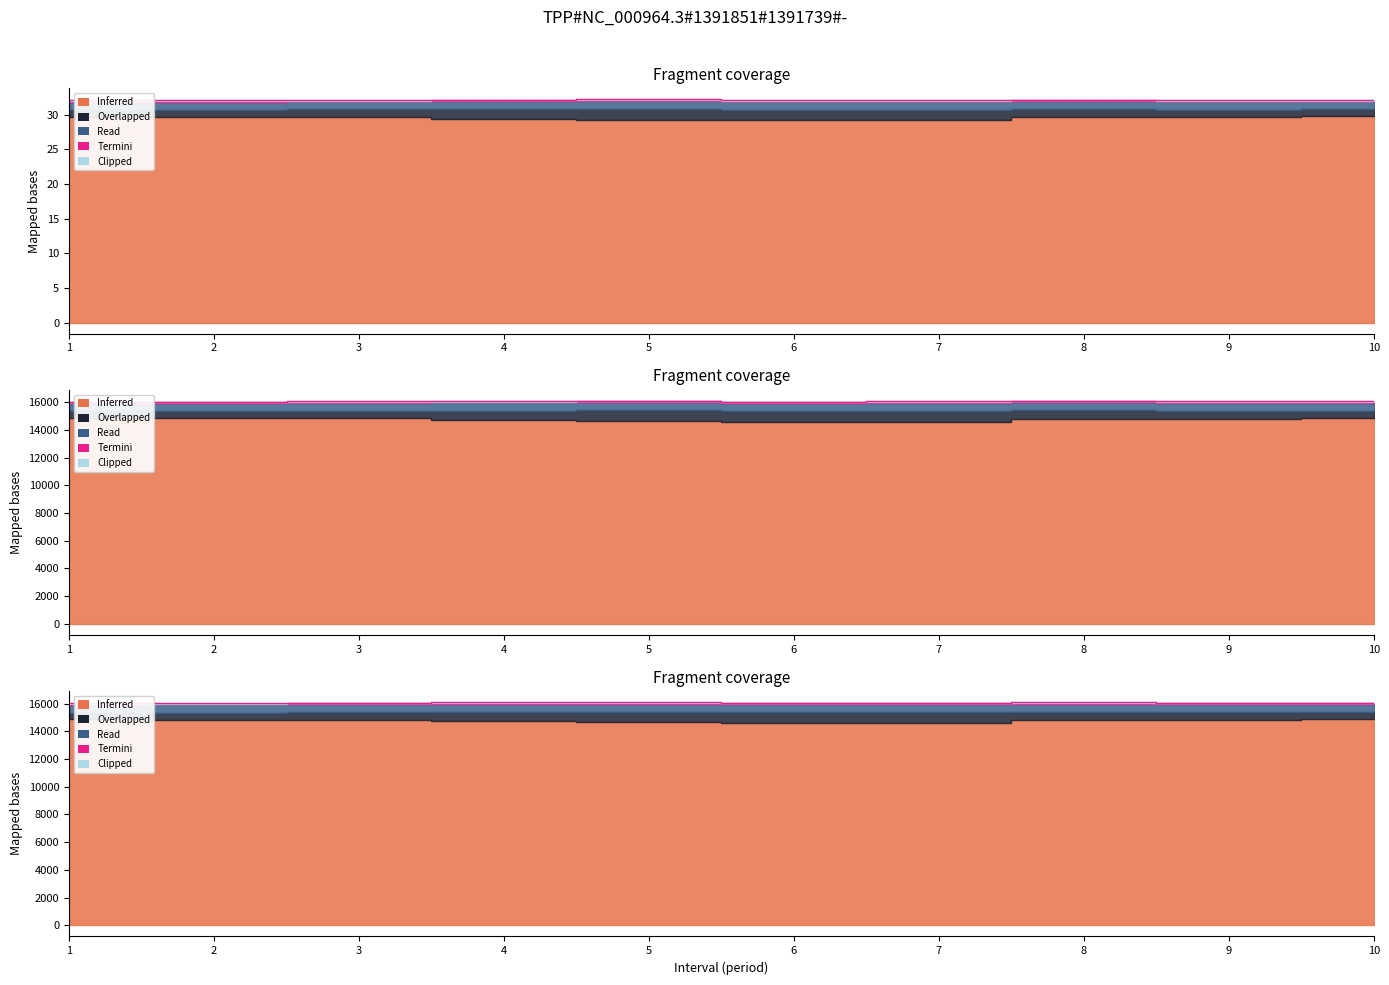

True or false: Total and Dispatched intersect in this chart.

False